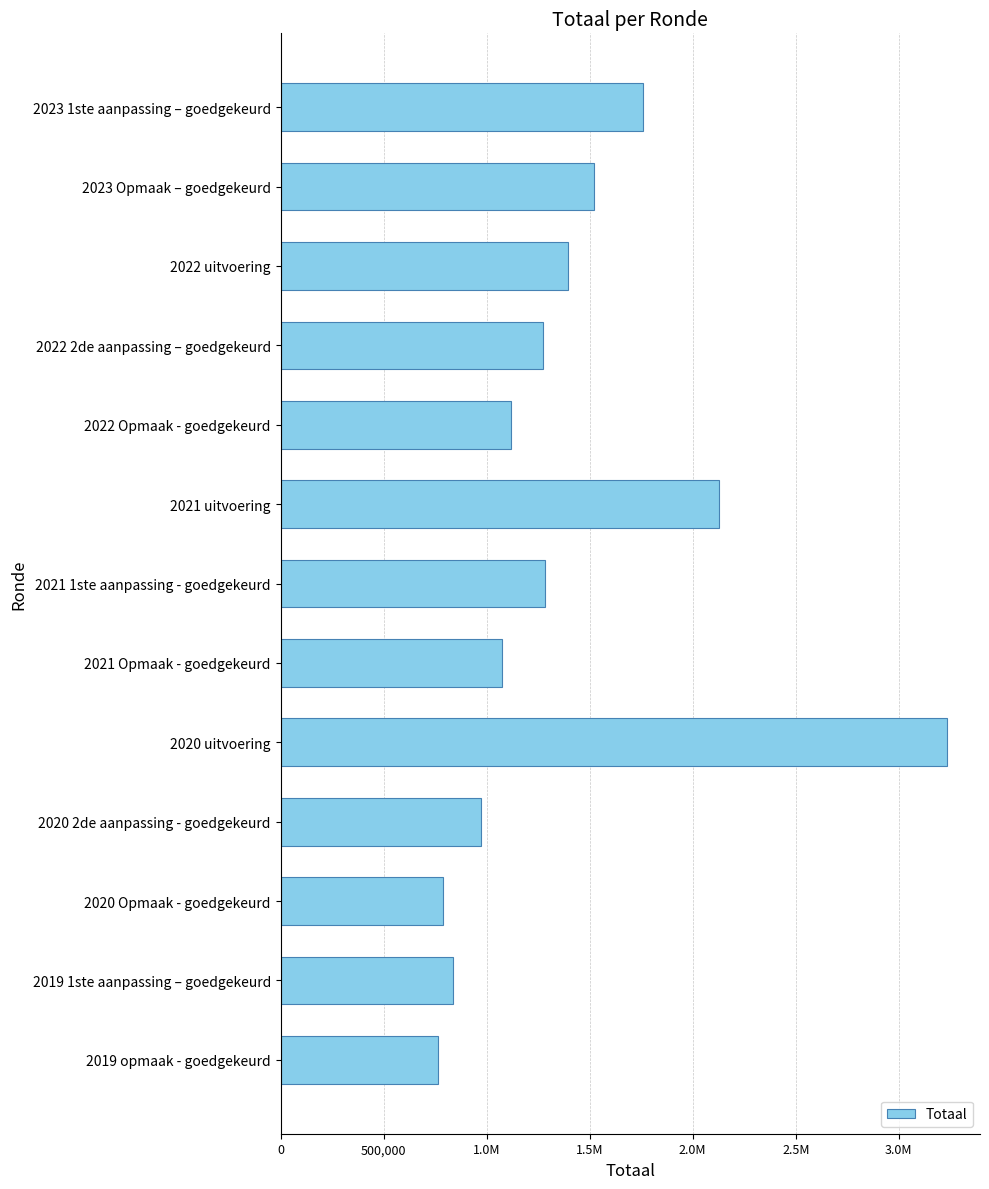

Count the number of categories in the chart.

13